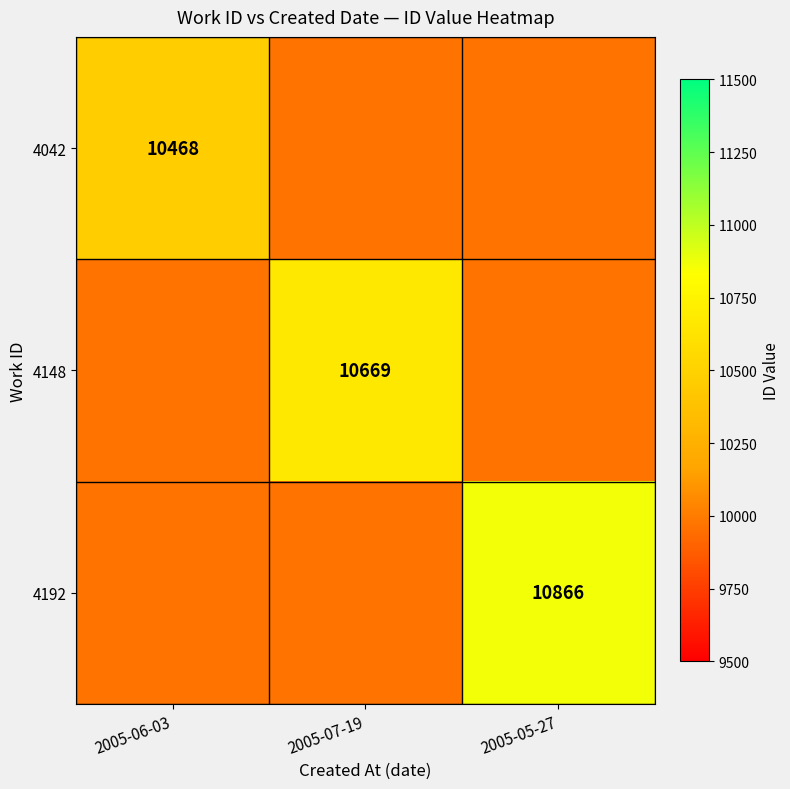

The 4042 series shows 10468 at 2005-06-03. True or false?

True